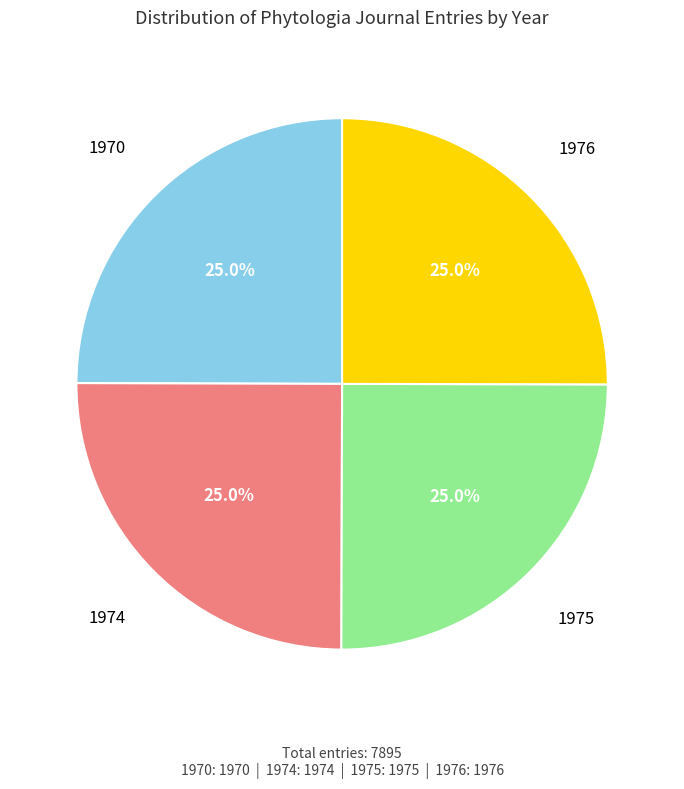

Count the number of slices in the pie.

4